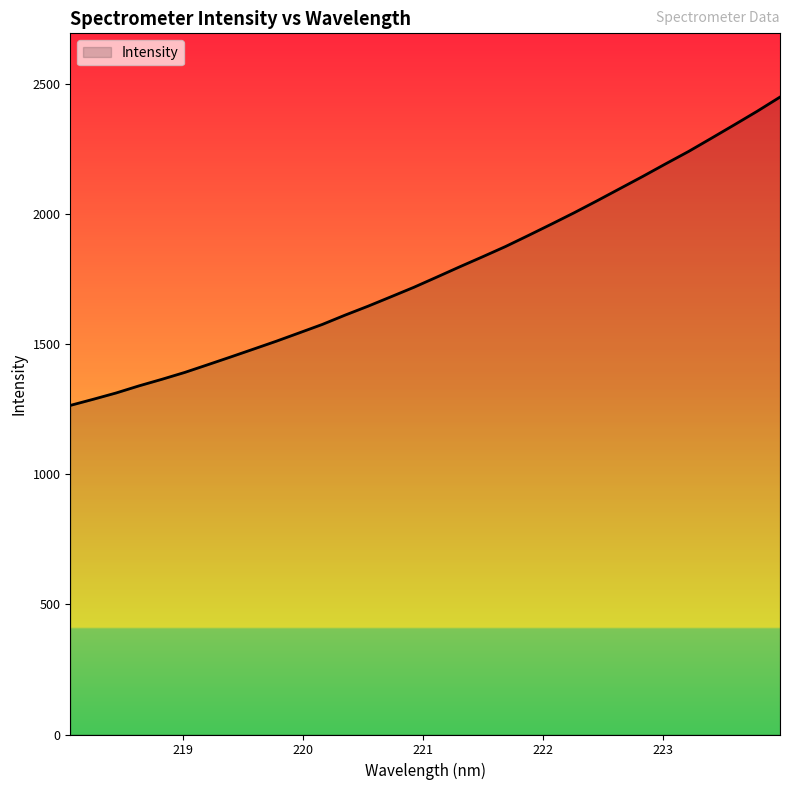

How many distinct data groups are displayed?

1